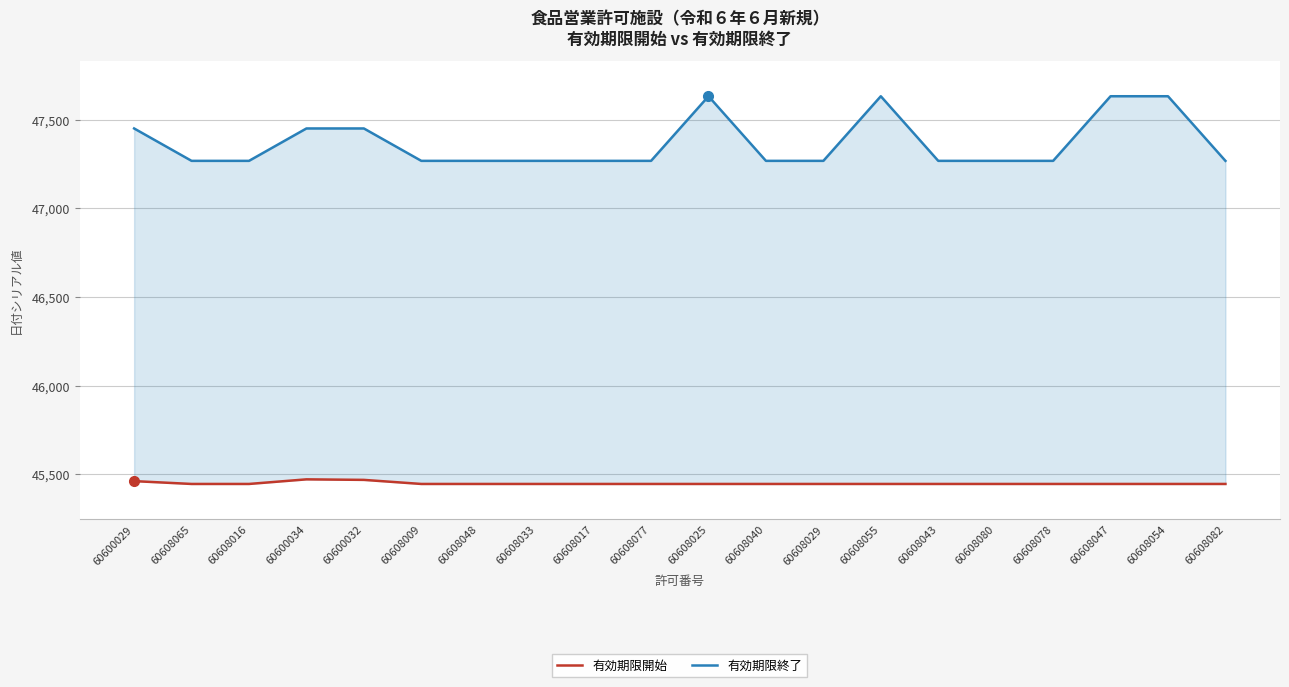

How many lines are shown in the chart?

2